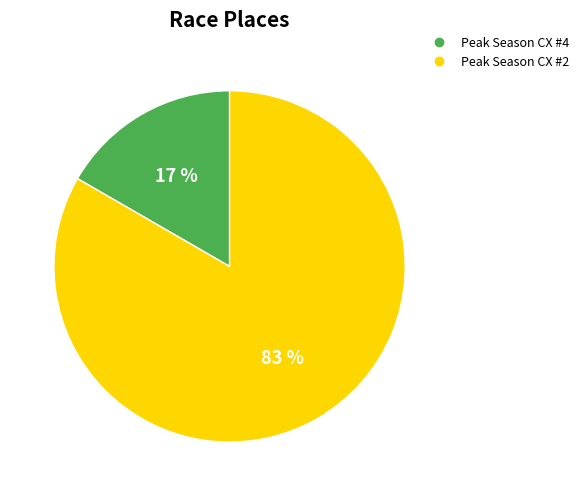

Count the number of slices in the pie.

2